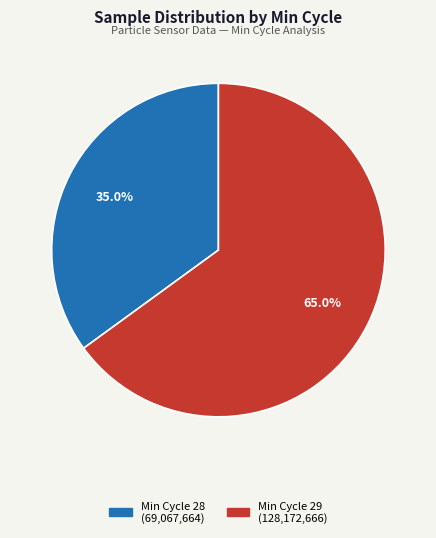

Does any single category account for the majority?

Yes